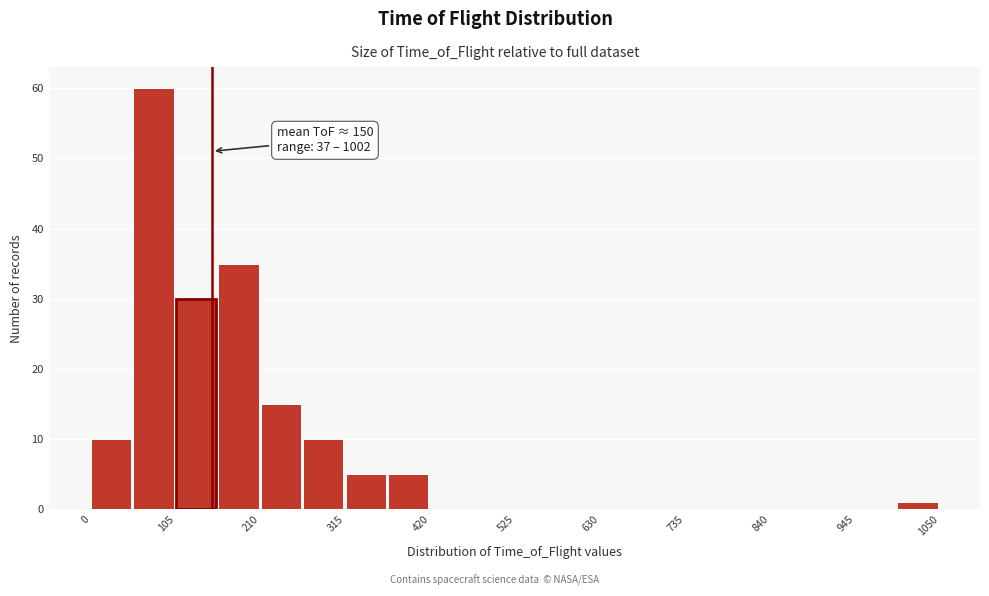

Read against the x-axis, roughly where is the centre of the tallest bar?

80